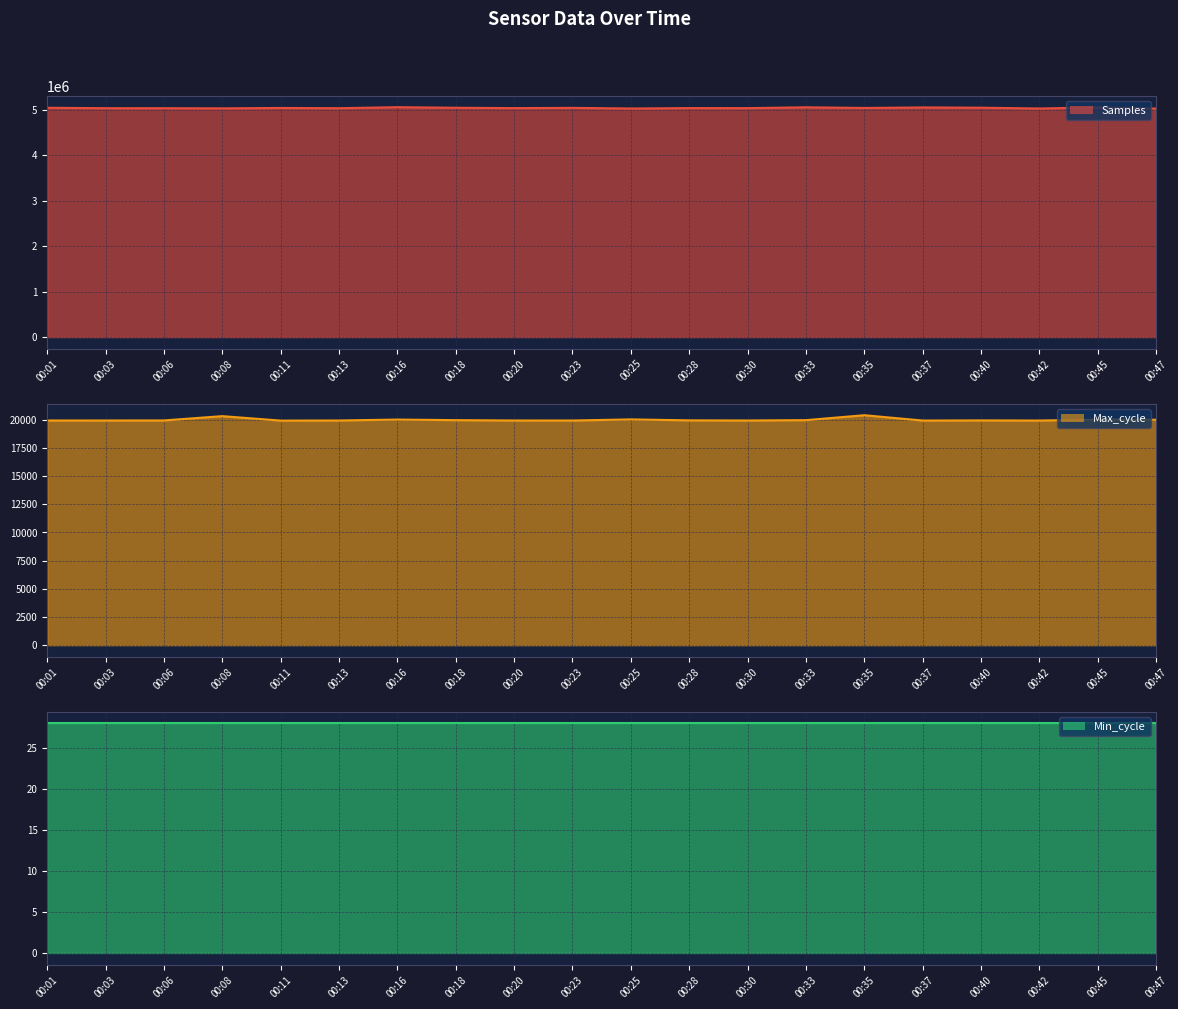

True or false: Max_cycle has more than 1 interior local peaks.

True